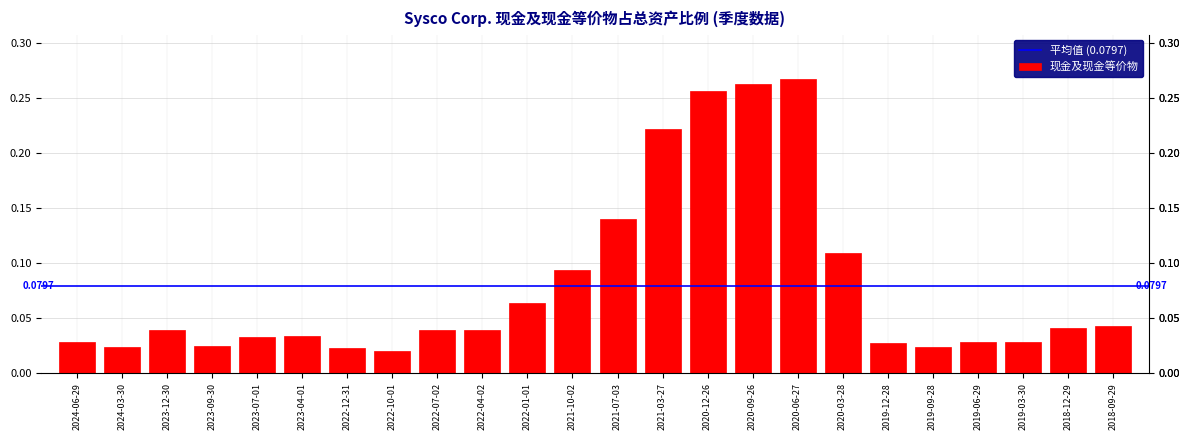

What is the sum of all values?

1.9